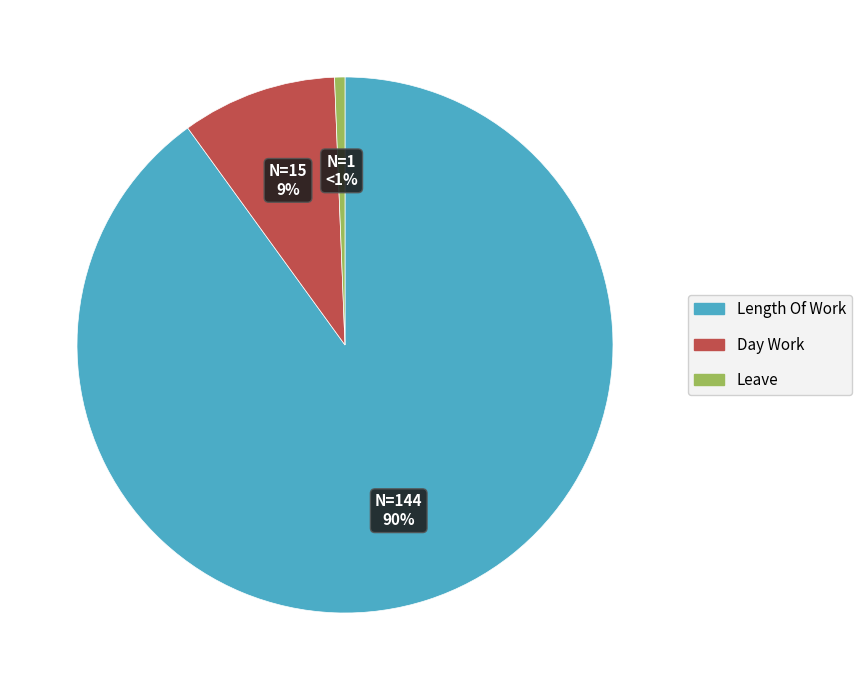

To the nearest percent, what is the difference between the largest and smallest slice percentages?

89%